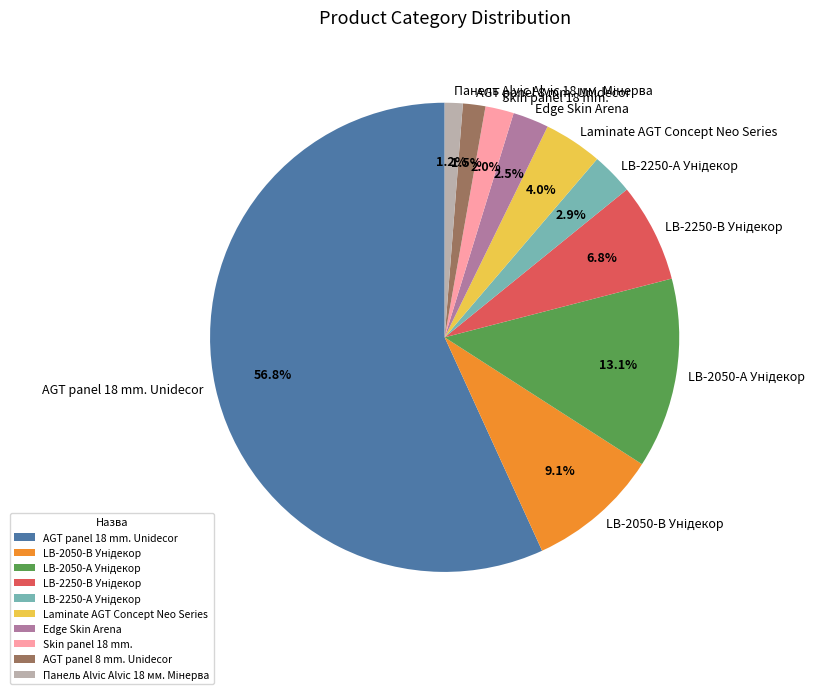

Count the number of slices in the pie.

10